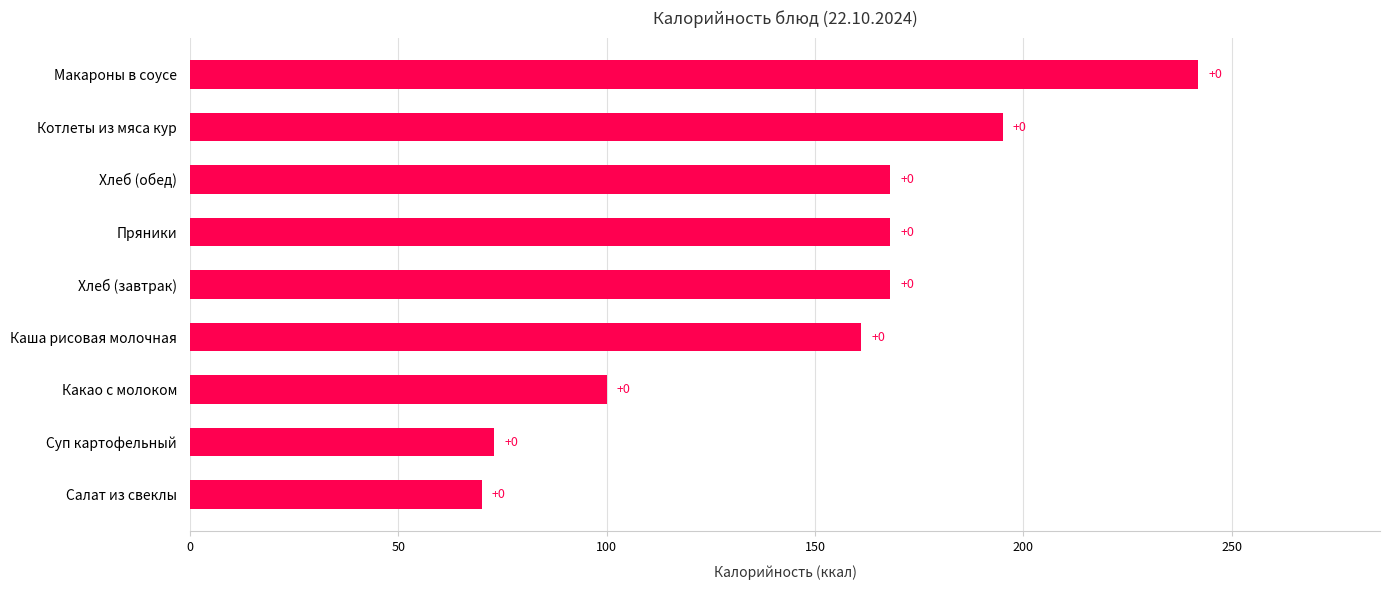

What is the difference between the maximum and second lowest values?

169